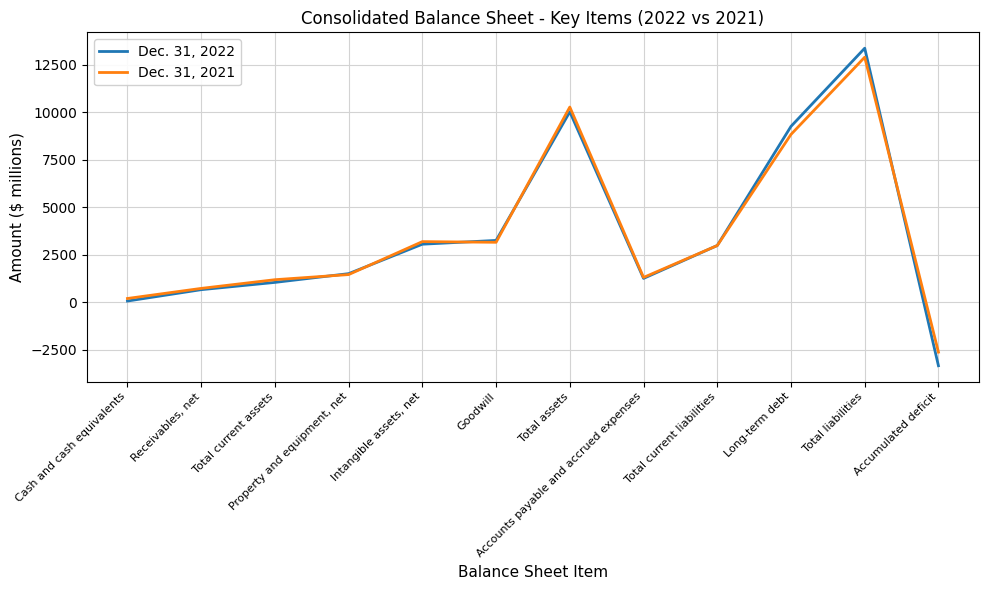

How many series are shown in this chart?

2